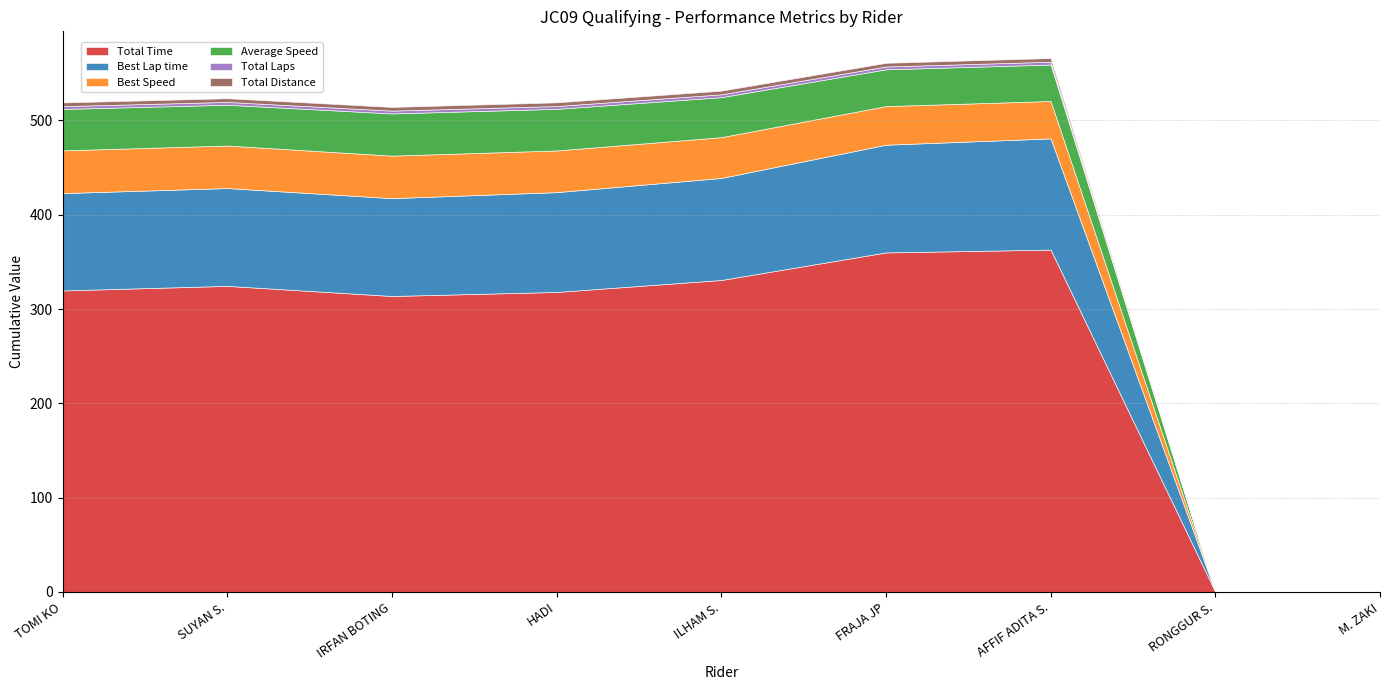

What is the label of the 1st point from the right?

M. ZAKI